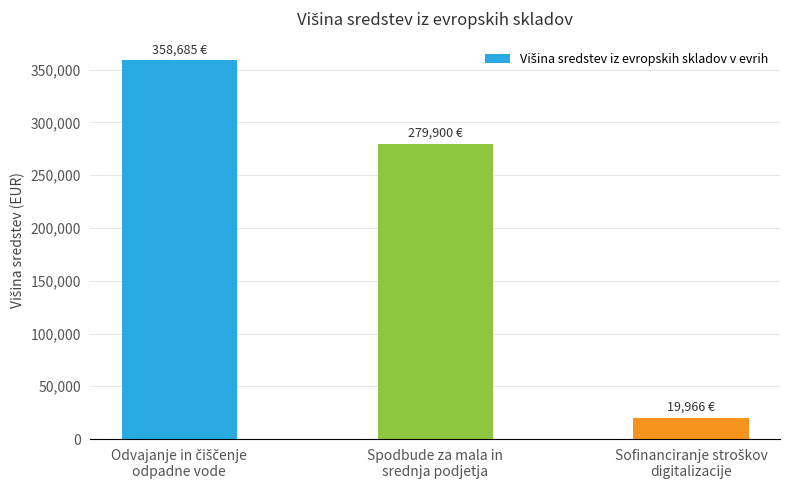

True or false: the data shows 87216.1 at Spodbude za mala in
srednja podjetja.

False